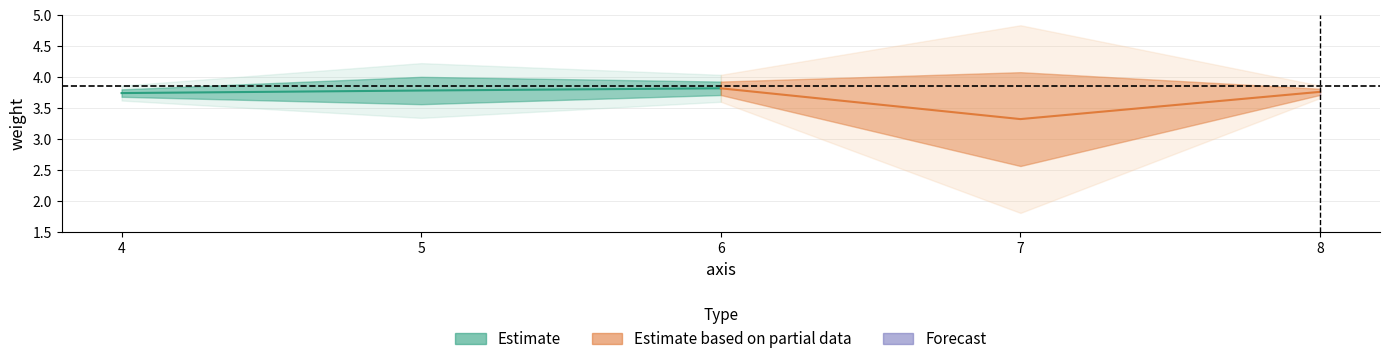

What is the value of the Estimate based on partial data point at the 1st from the left?

3.8